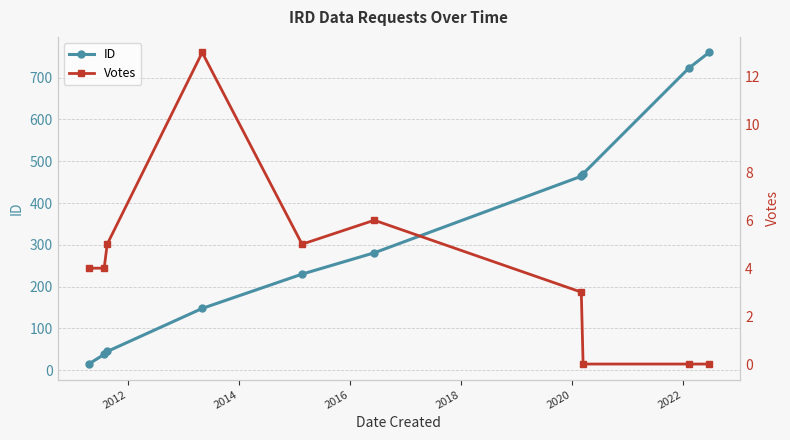

Does the chart display data point markers on the line(s)?

Yes